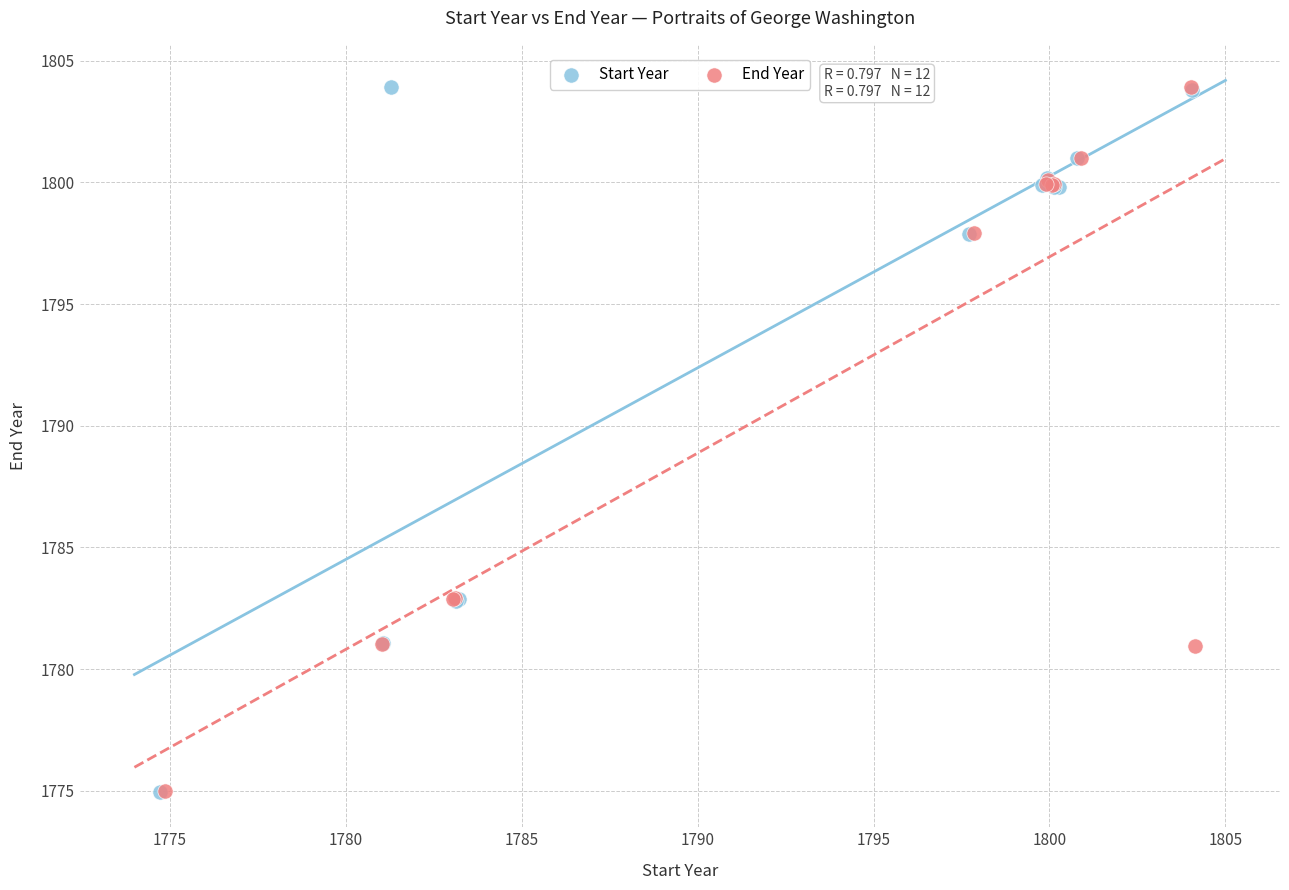

What are all the series names shown in the legend?

Start Year, End Year